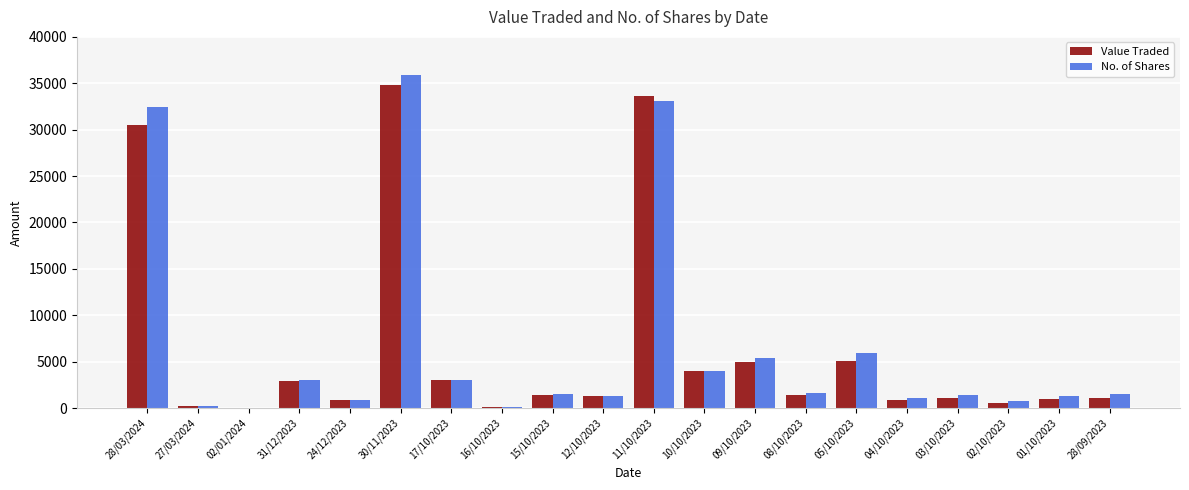

What is the total value across all series at 05/10/2023?

11100